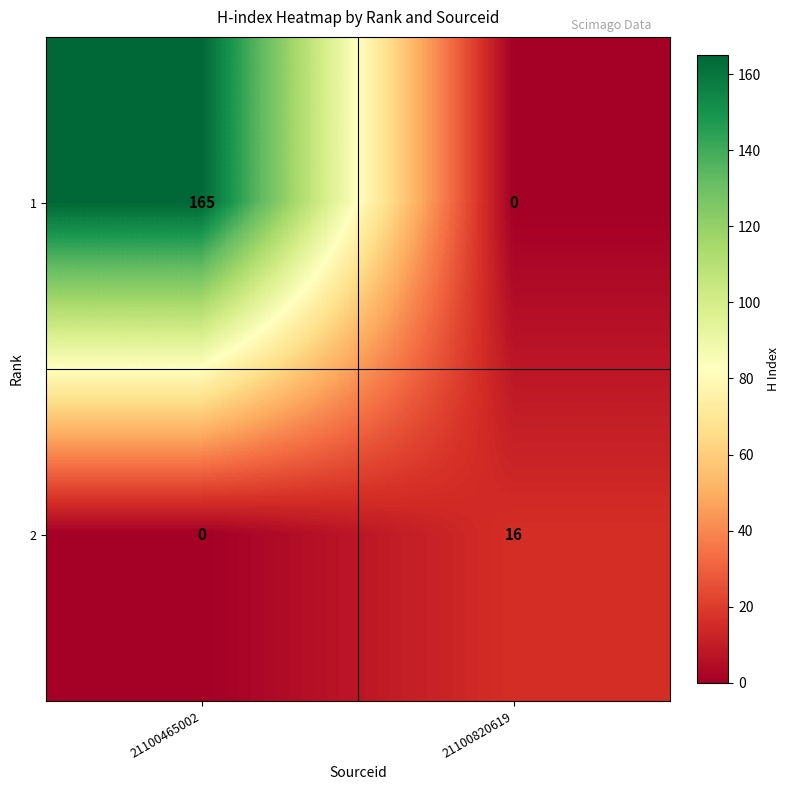

At which label is 1 closest to 82?

21100820619